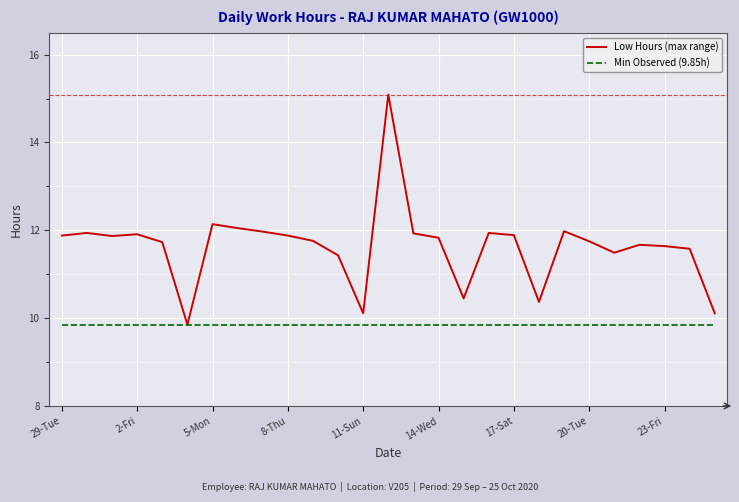

Which series has the largest range (max minus min)?

Low Hours (max range)